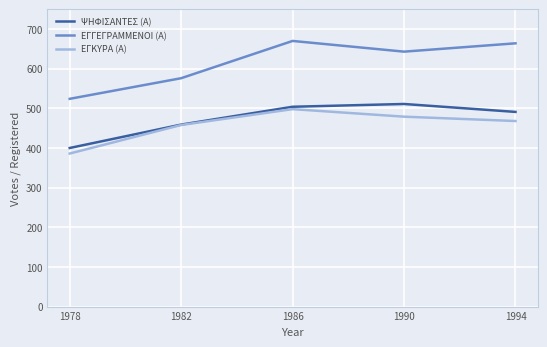

The ΨΗΦΙΣΑΝΤΕΣ (Α) series shows 511 at 1990. True or false?

True